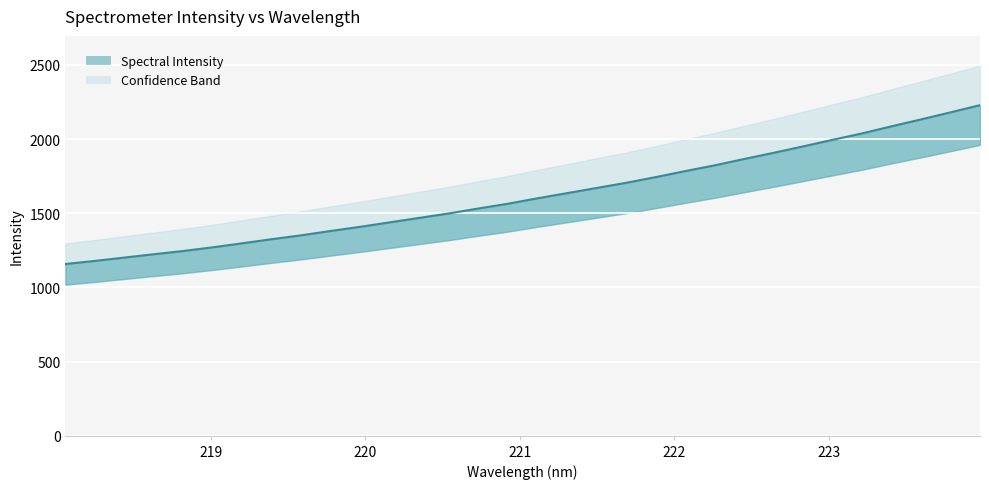

The chart shows a value of 1823.3 at 222.263. True or false?

True